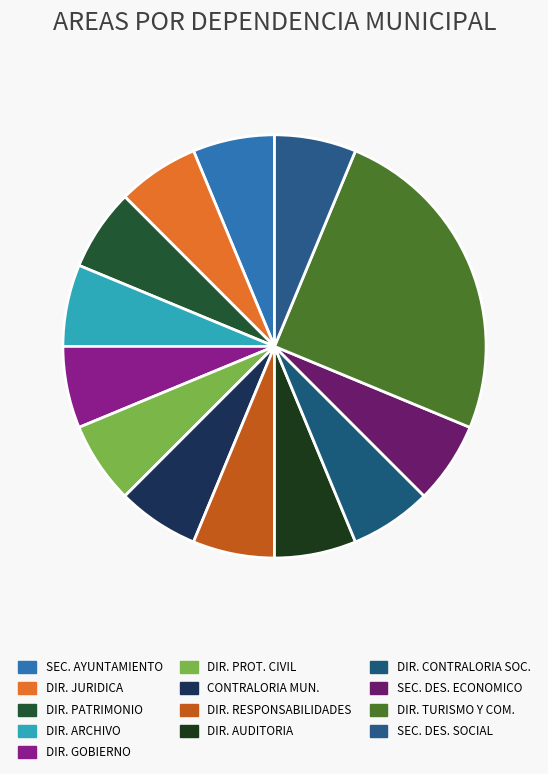

Count the number of slices in the pie.

13